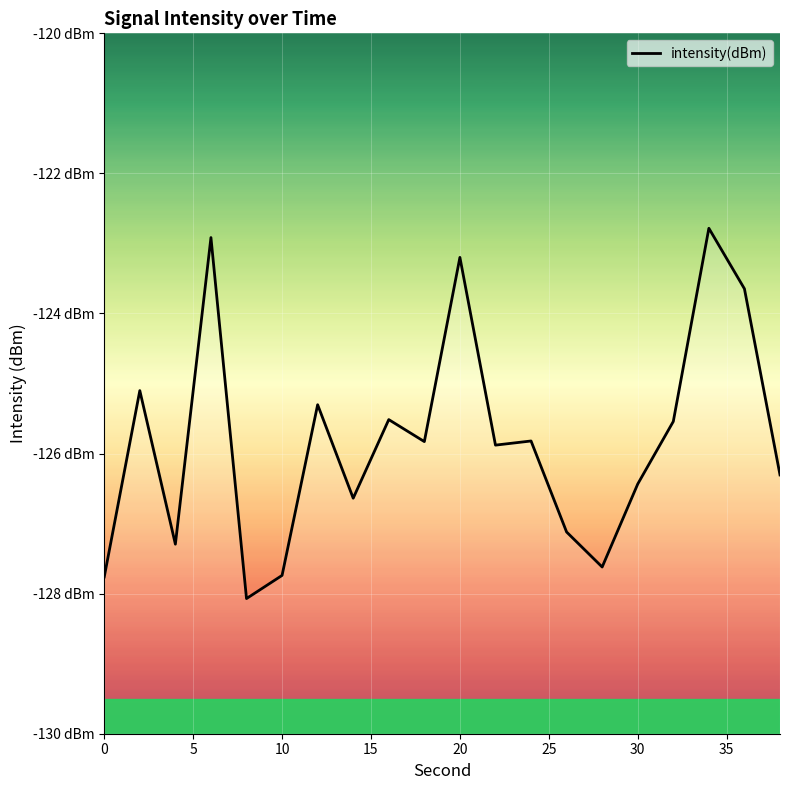

How many lines are shown in the chart?

1